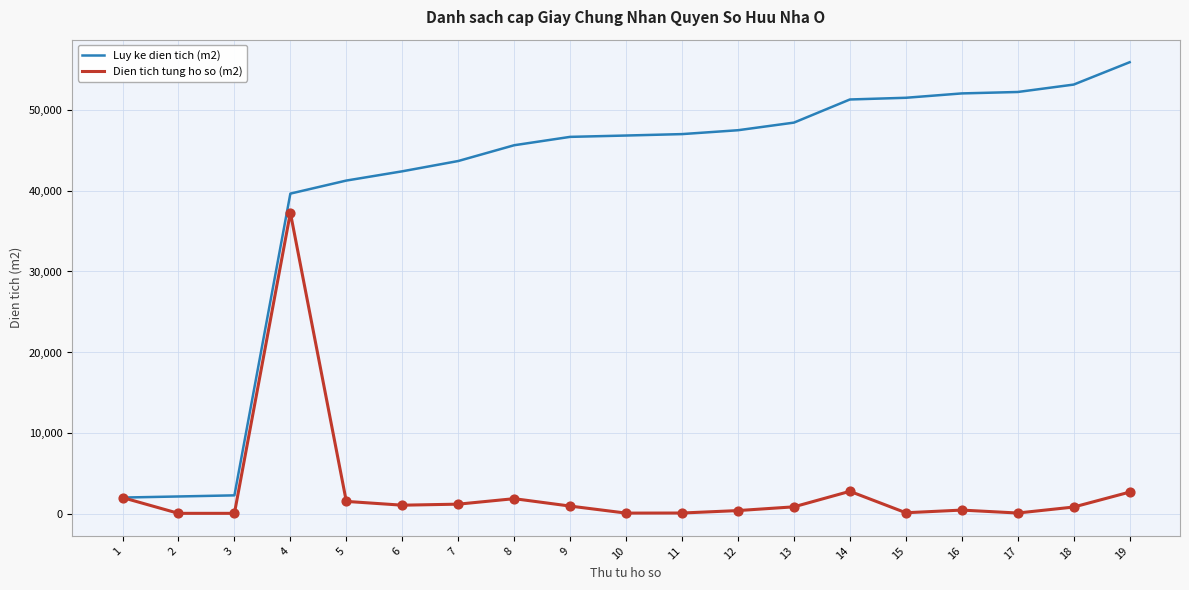

Which series has the largest total across all categories?

Luy ke dien tich (m2)